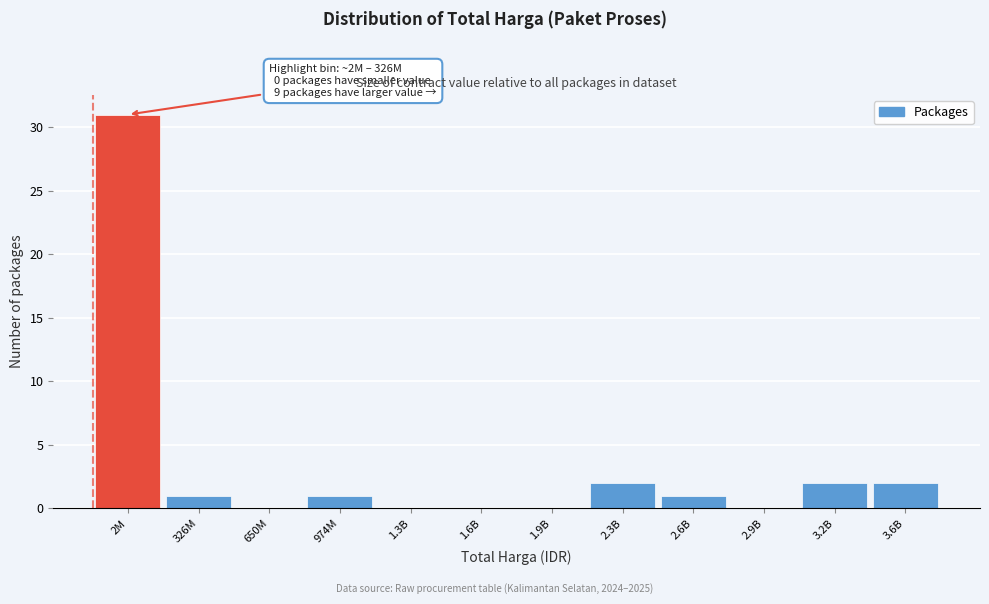

Reading left to right, transcribe all the data shown in this chart.

2M=31	326M=1	650M=0	974M=1	1.3B=0	1.6B=0	1.9B=0	2.3B=2	2.6B=1	2.9B=0	3.2B=2	3.6B=2